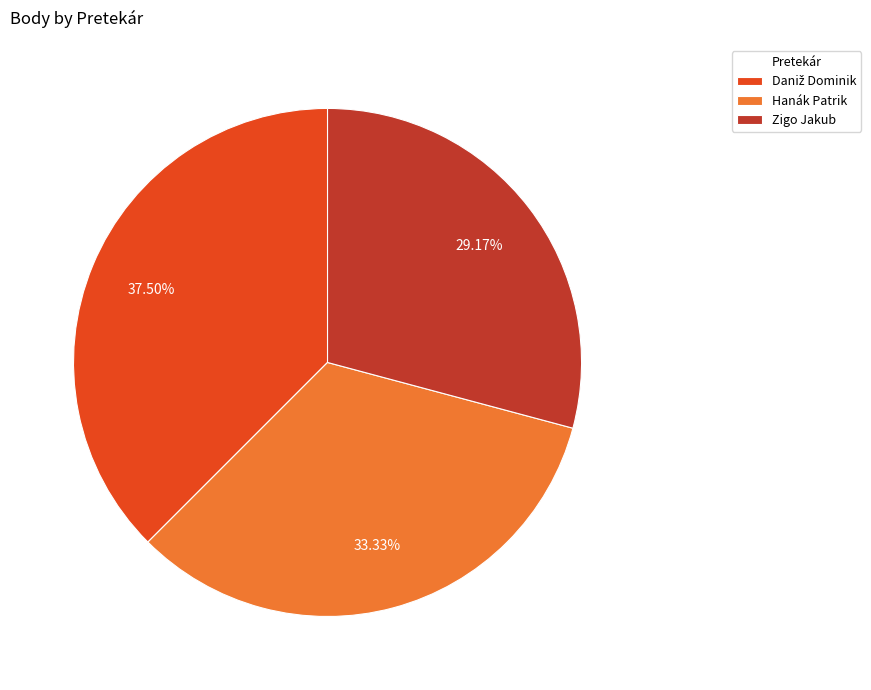

Combined, do Hanák Patrik and Zigo Jakub account for over 50%?

Yes